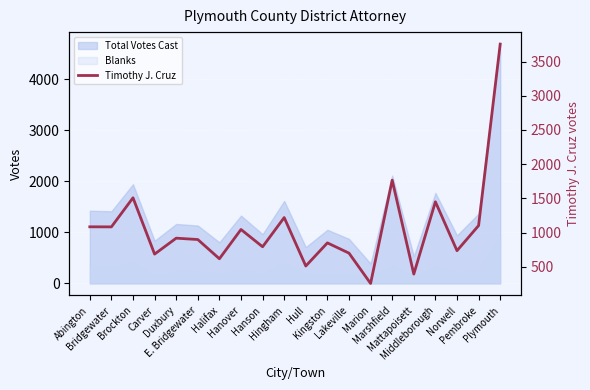

Does the chart display data point markers on the line(s)?

No